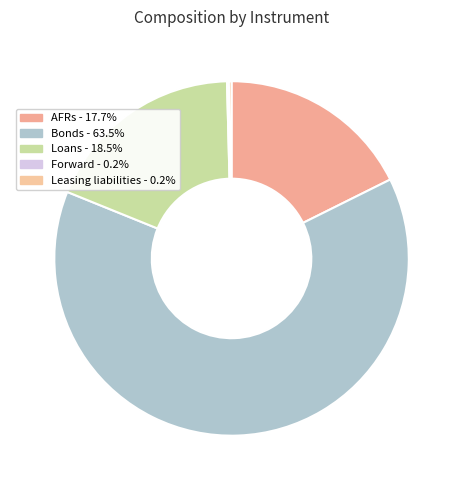

Which category accounts for the majority?

Bonds